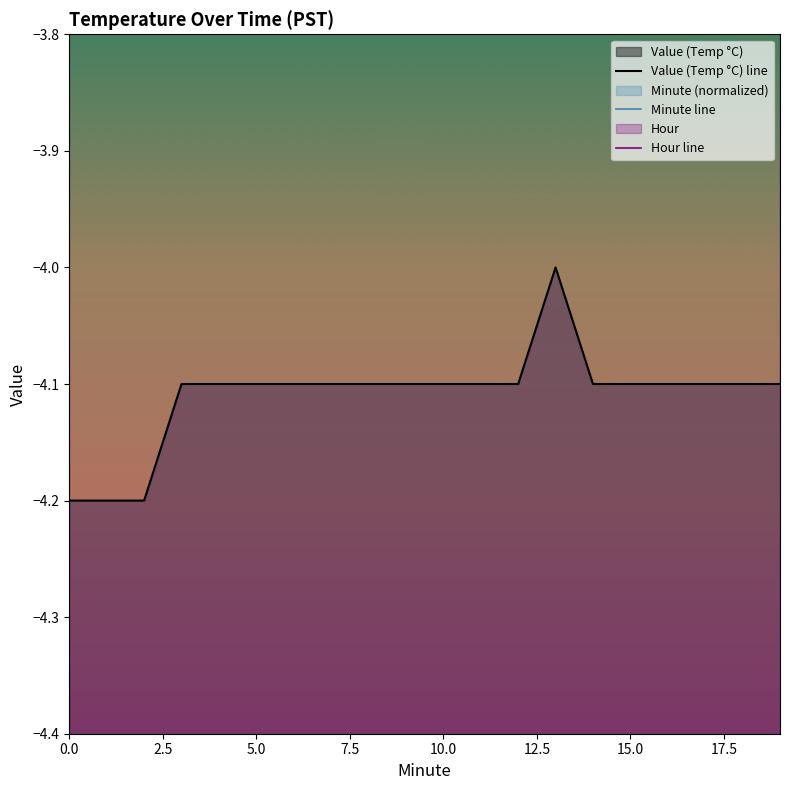

Reading left to right, extract all data points from this chart.

Minute: 0=0.0	1=0.0	2=0.0	3=0.1	4=0.1	5=0.1	6=0.1	7=0.1	8=0.1	9=0.1	10=0.2	11=0.2	12=0.2	13=0.2	14=0.2	15=0.2	16=0.3	17=0.3	18=0.3	19=0.3
Value: 0=-4.2	1=-4.2	2=-4.2	3=-4.1	4=-4.1	5=-4.1	6=-4.1	7=-4.1	8=-4.1	9=-4.1	10=-4.1	11=-4.1	12=-4.1	13=-4.0	14=-4.1	15=-4.1	16=-4.1	17=-4.1	18=-4.1	19=-4.1